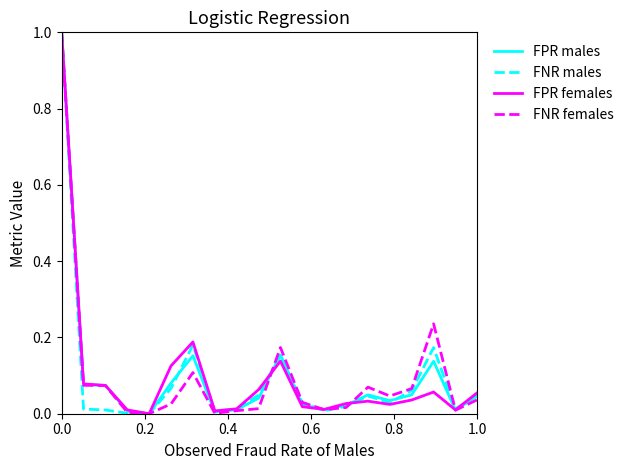

What is the maximum value shown in the chart?

1.0